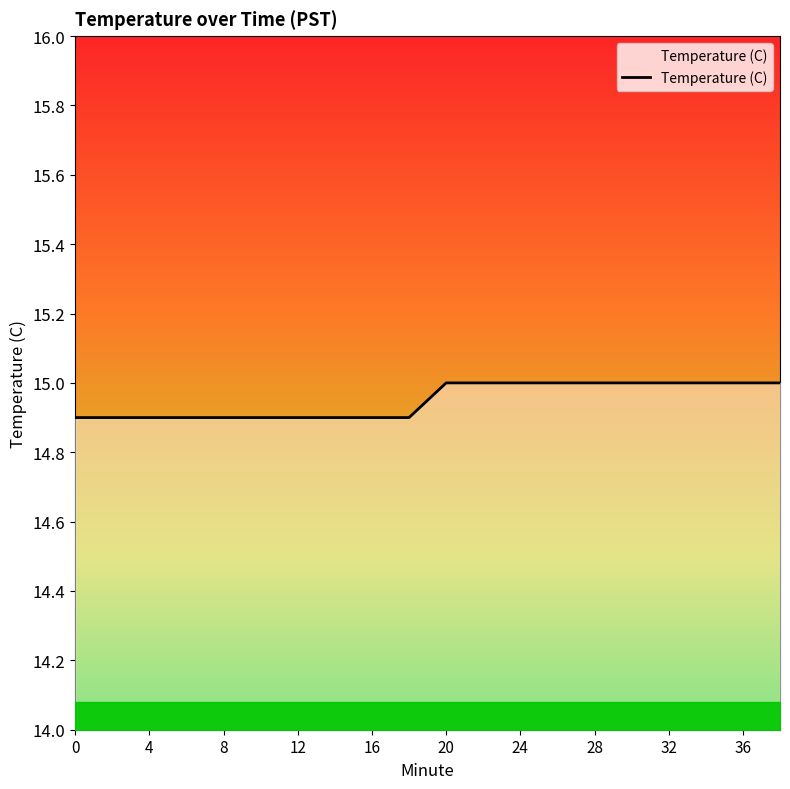

What is the greatest value displayed?

15.0